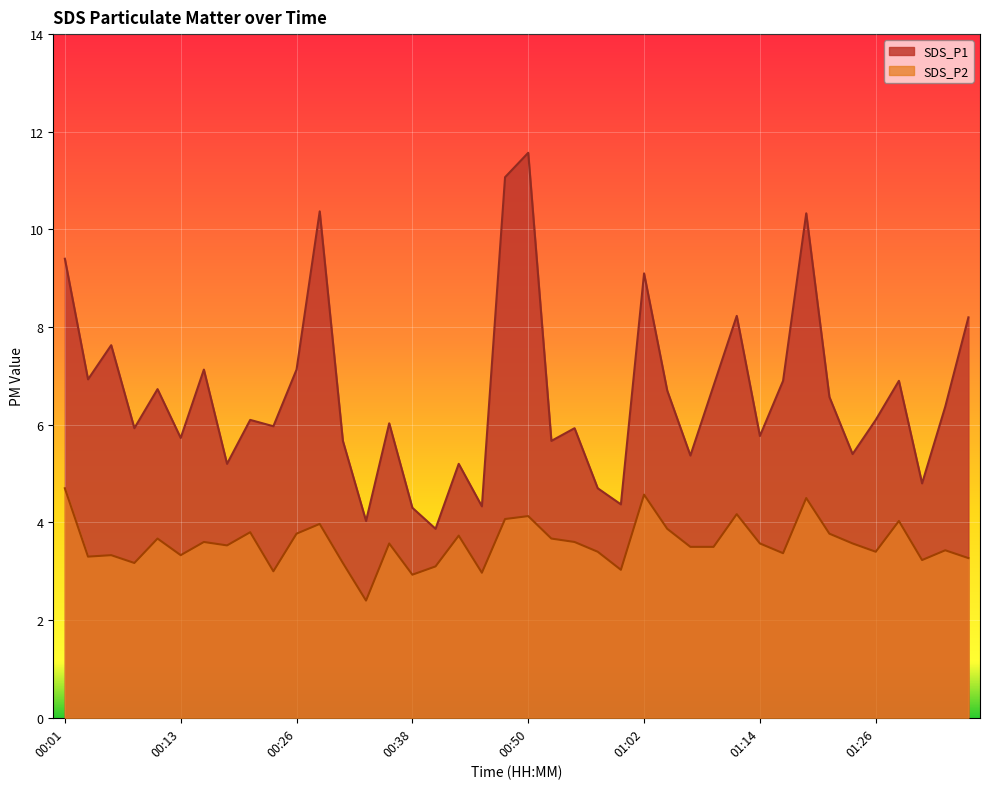

How many data points in SDS_P2 are above 3?

36